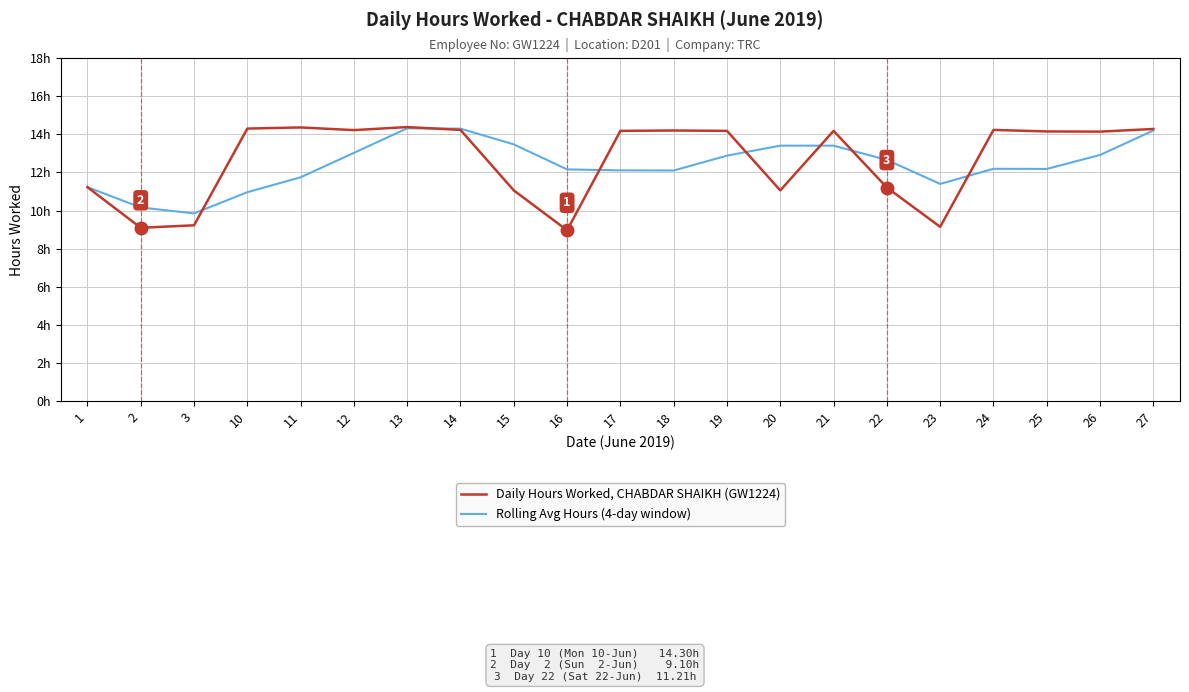

At how many categories does at least one series exceed 9?

21